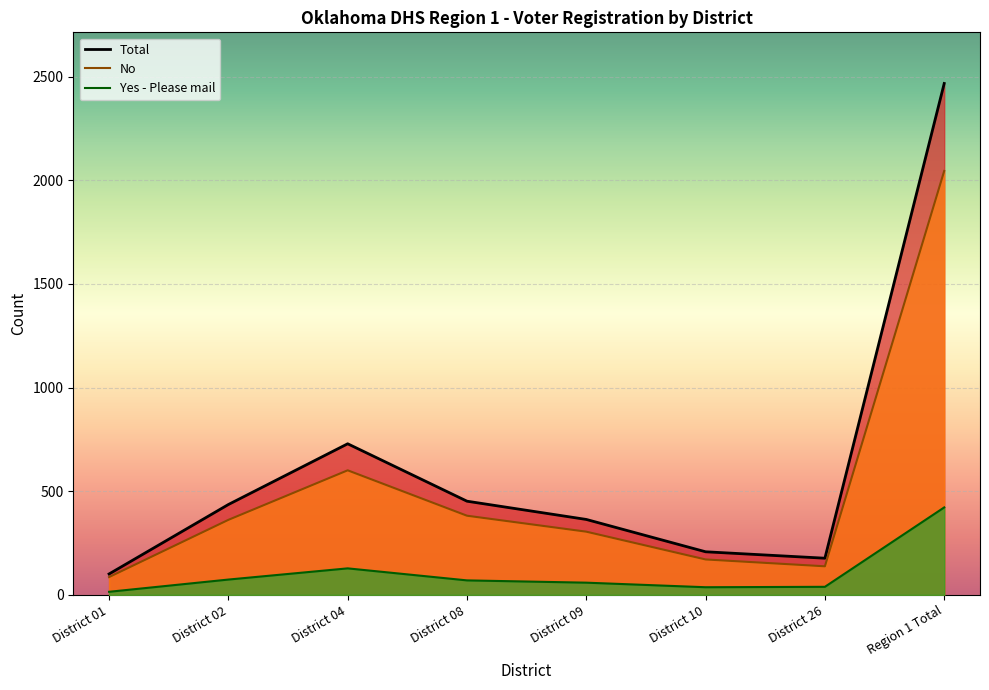

At which label does No reach its minimum?

District 01